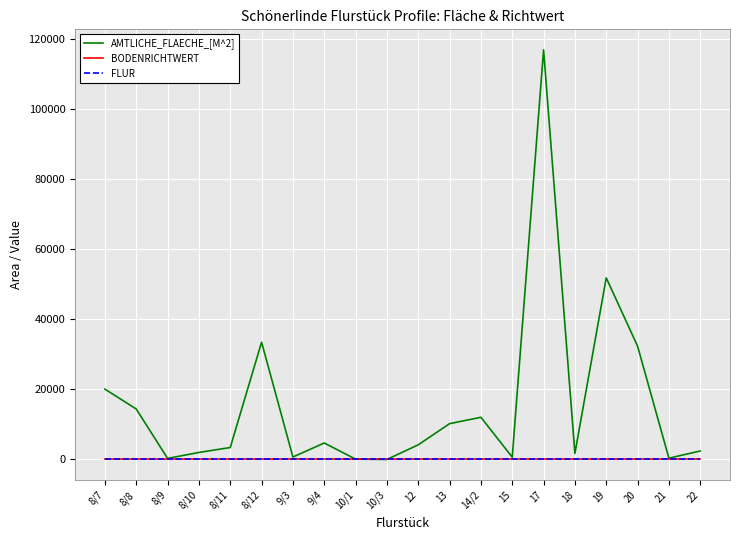

Which series has the largest total across all categories?

AMTLICHE_FLAECHE_[M^2]